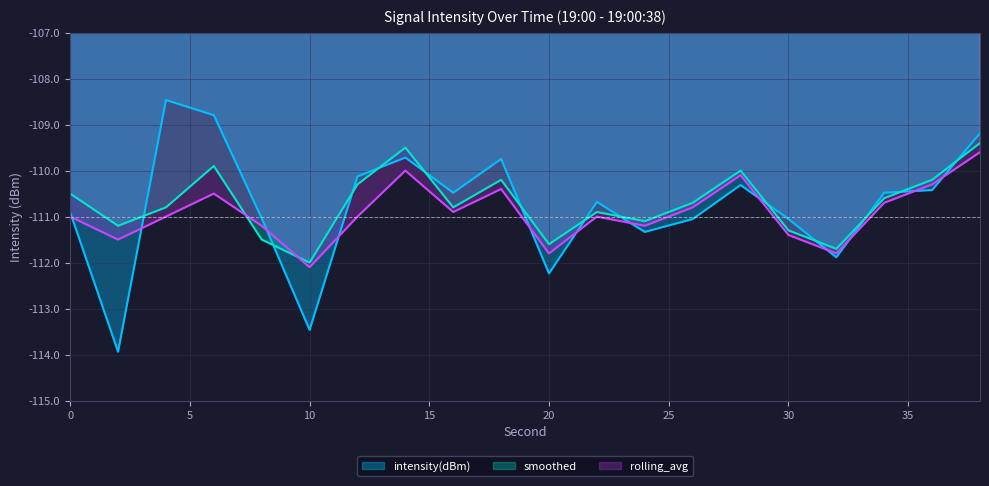

True or false: rolling_avg has a value of -110.3 at 36.

True